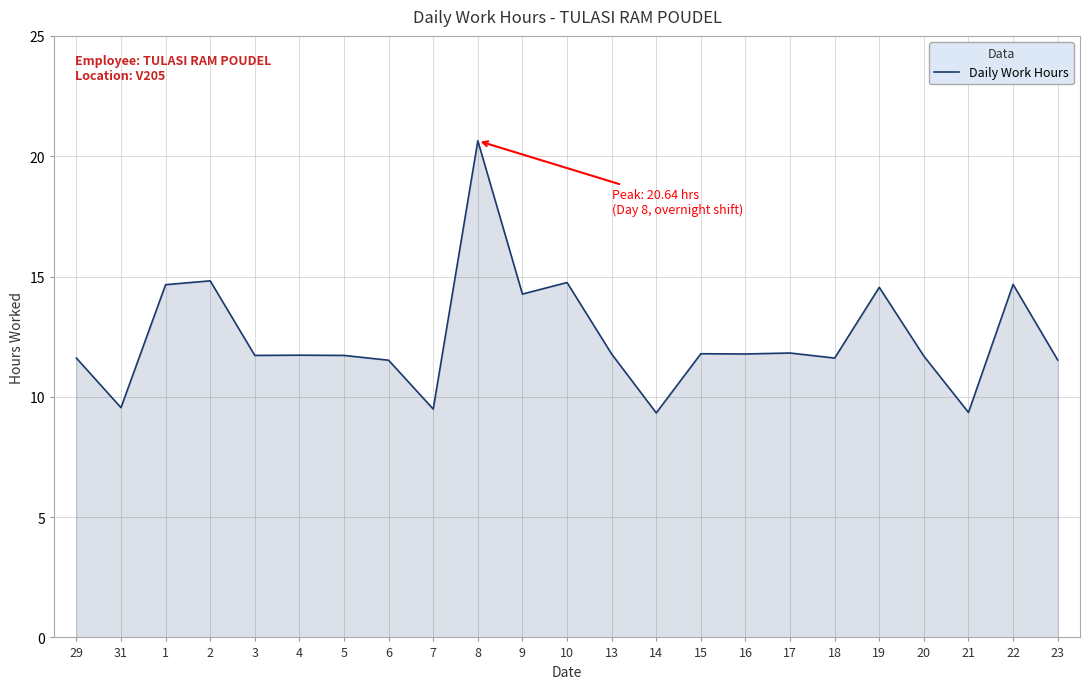

What is the maximum value shown in the chart?

20.6